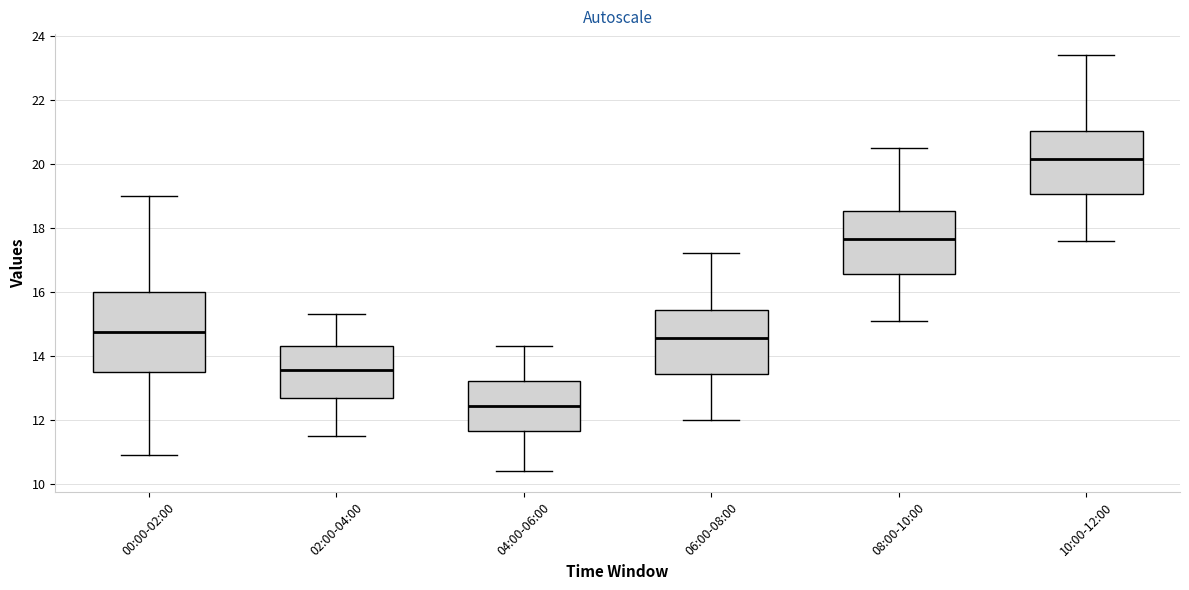

Comparing the boxes themselves (not the whiskers), which one is the tallest?

00:00-02:00